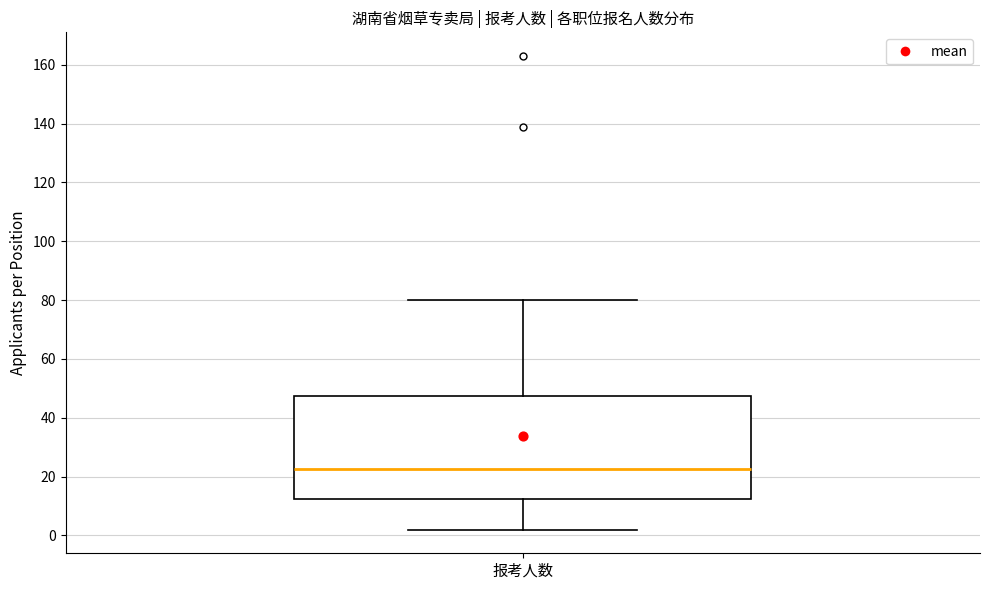

Read this box plot against the y-axis: the position of the median line, the range covered by the box, and the ends of both whiskers. The values are not printed on the chart, so give them approximately, as read against the axis.

median 22, box 12 to 48, whiskers 2 to 80